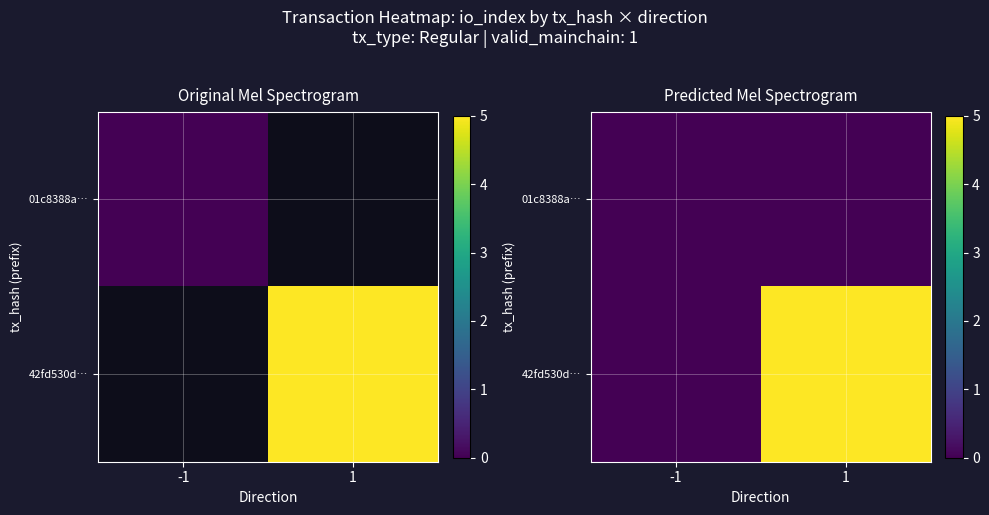

Rank the series at 1 from highest to lowest value.

42fd530d…, 01c8388a…